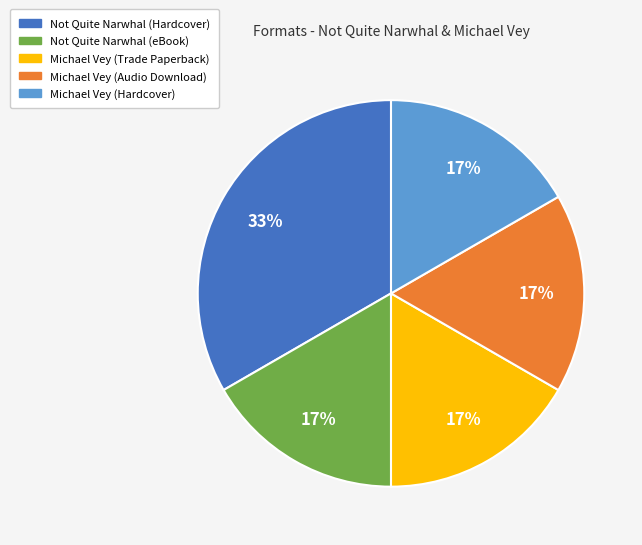

How many slices are in this pie chart?

5